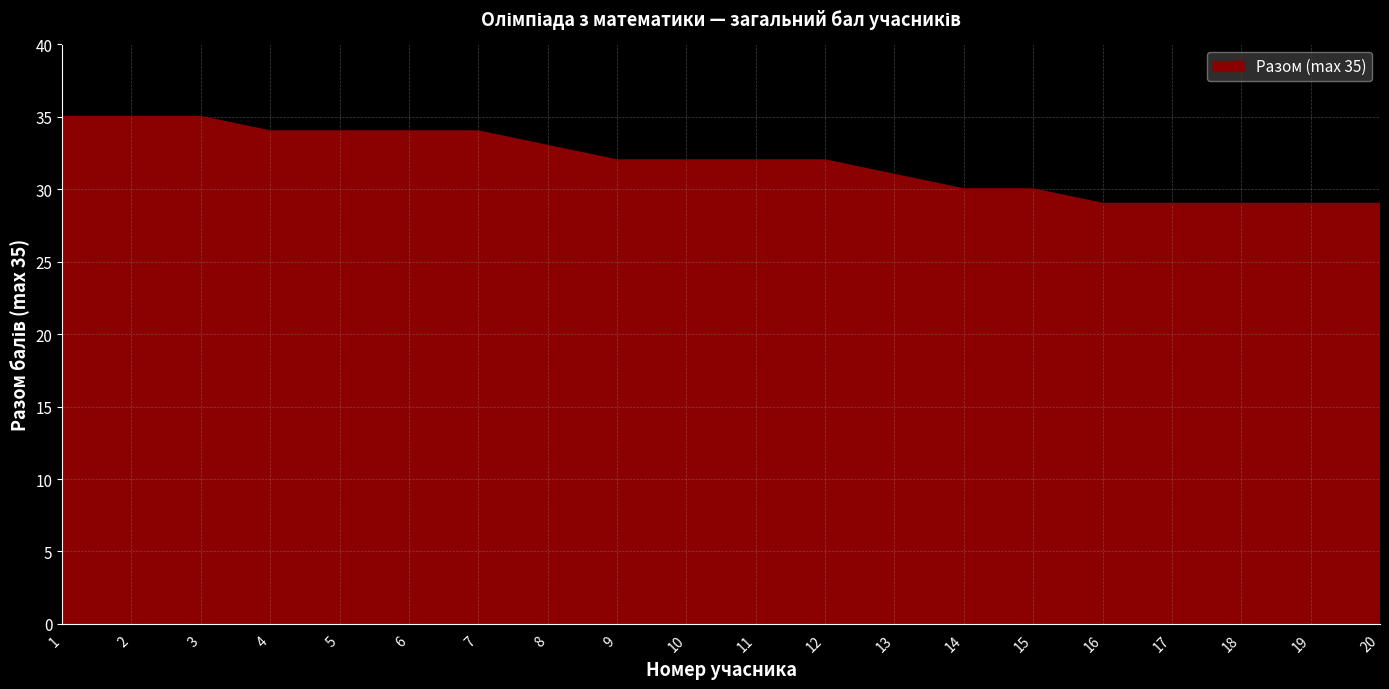

What is the average value?

32